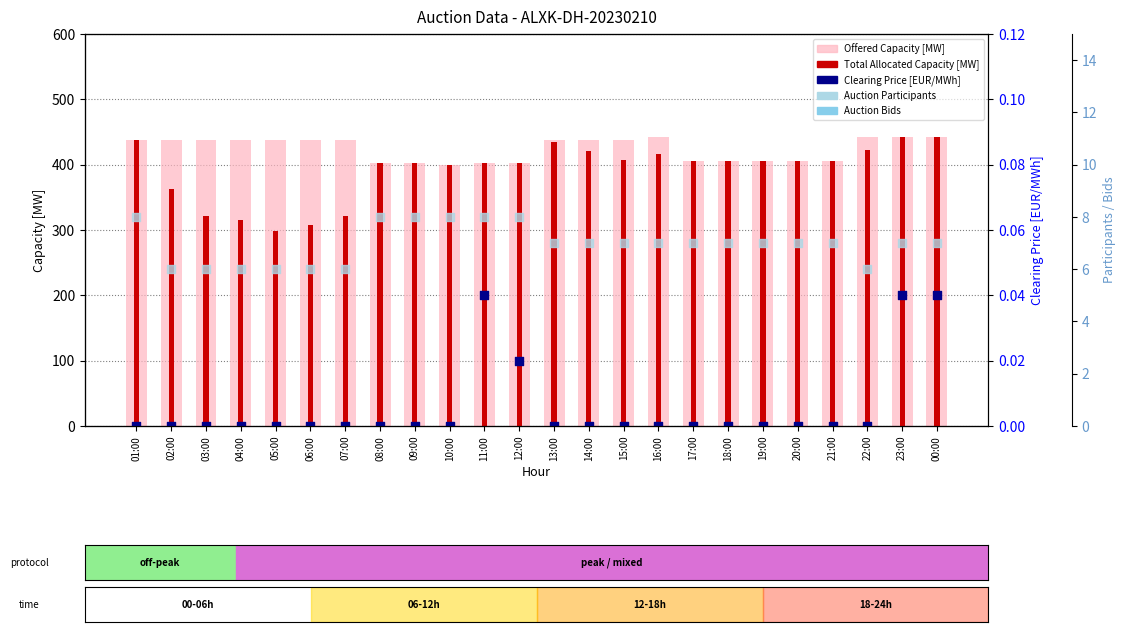

Is the value of Number of Auction Participants at 03:00 greater than the value of Clearing Price [EUR/MWh] at 13:00?

Yes